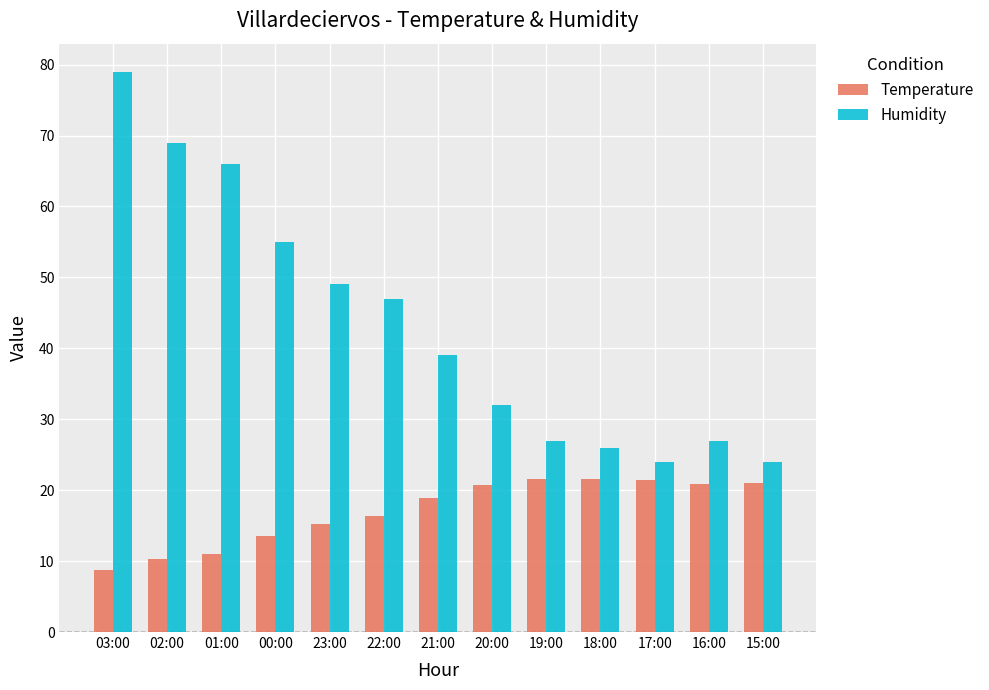

Rank the series by their maximum value, from lowest to highest.

Temperature, Humidity